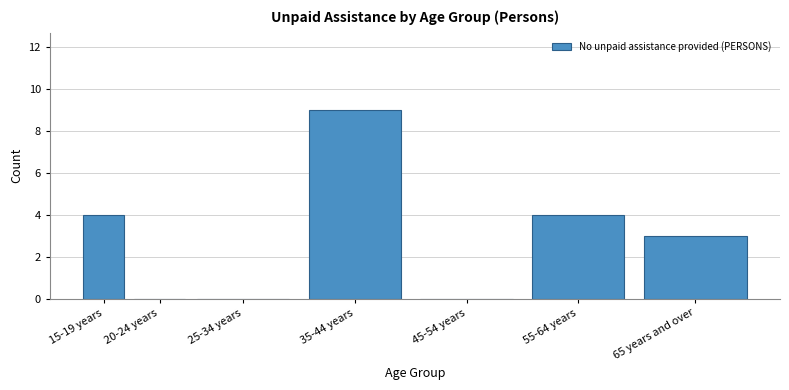

Reading left to right, extract all data points from this chart.

15-19 years=4	20-24 years=0	25-34 years=0	35-44 years=9	45-54 years=0	55-64 years=4	65 years and over=3